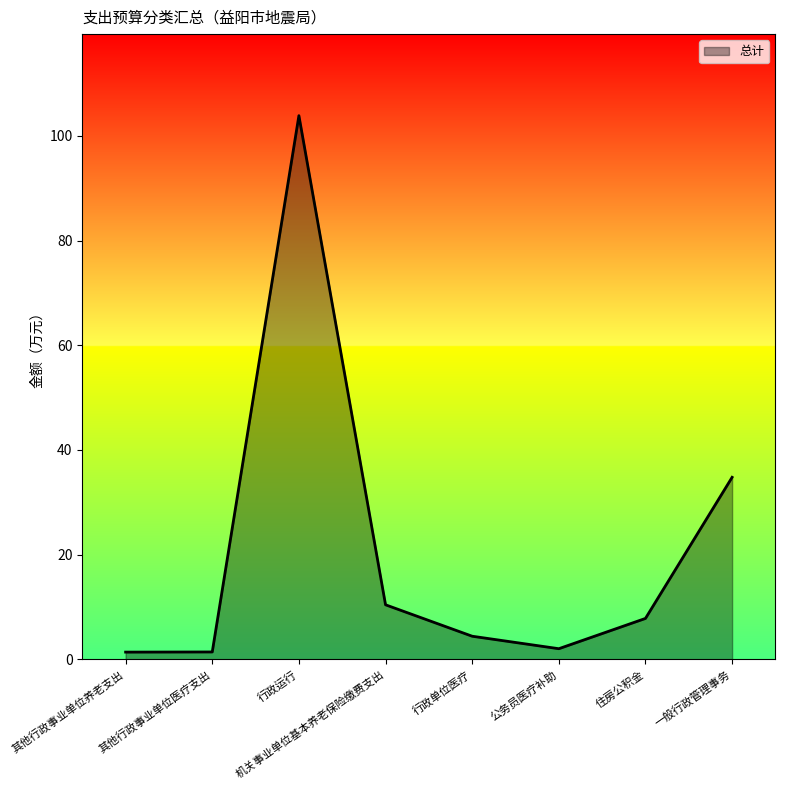

How many interior local peaks (higher than both neighbors) does the data have?

1